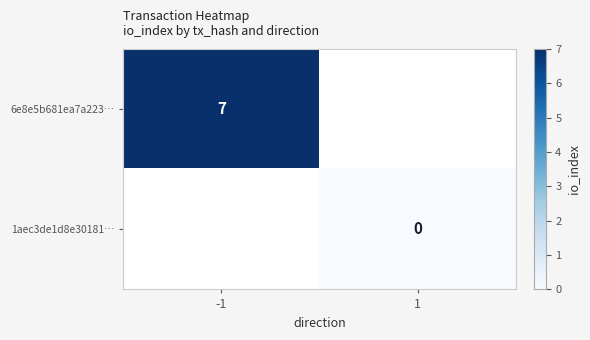

The value of 6e8e5b681ea7a223… at -1 is 4.1. True or false?

False